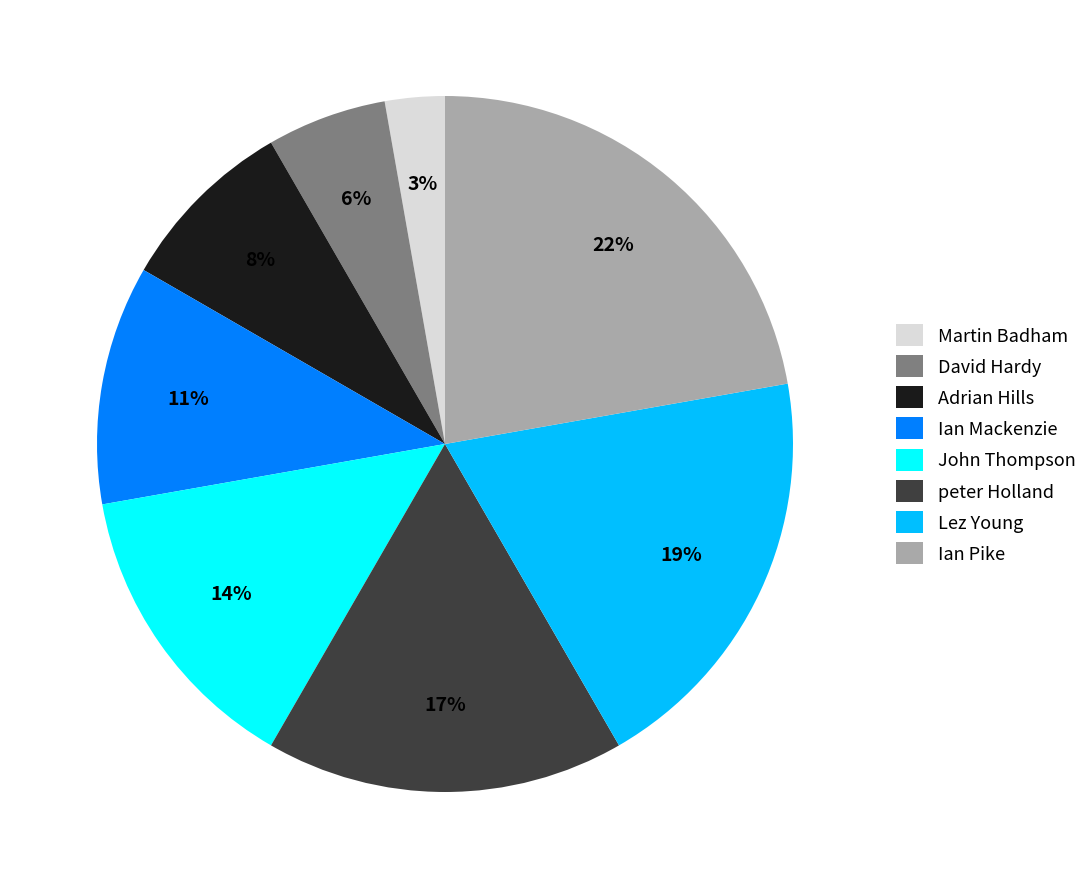

To the nearest percent, what portion does Adrian Hills represent?

8%